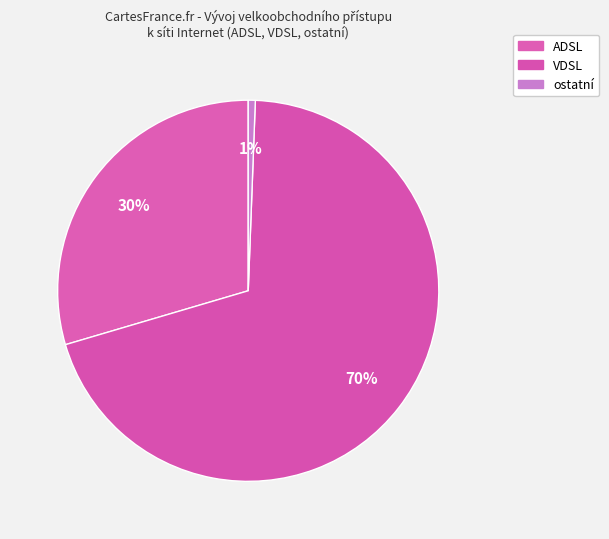

To the nearest percent, what is the difference between the ostatní and VDSL slice percentages?

69%